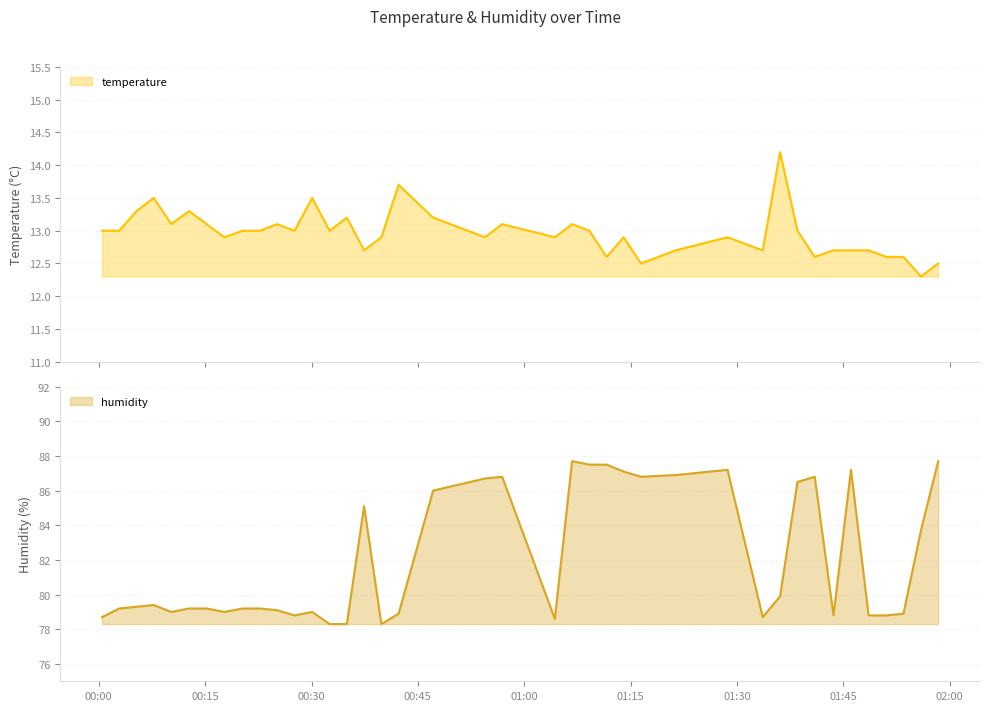

Rank the series by their average value, from highest to lowest.

humidity, temperature